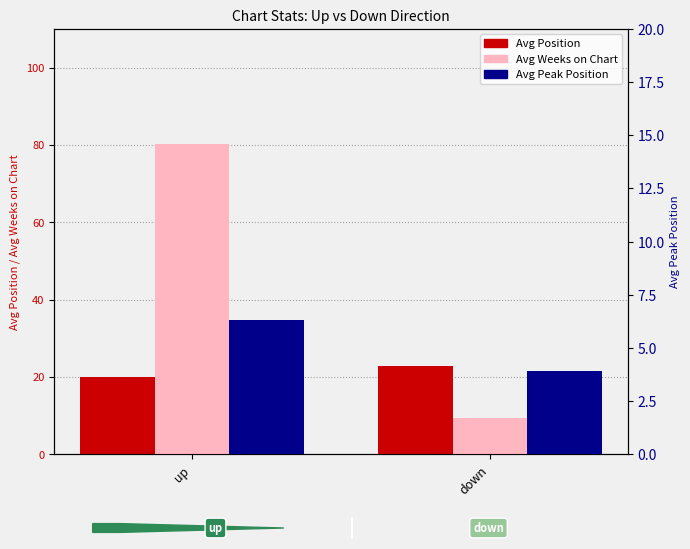

Rank the series at up from highest to lowest value.

Avg Weeks on Chart, Avg Position, Avg Peak Position